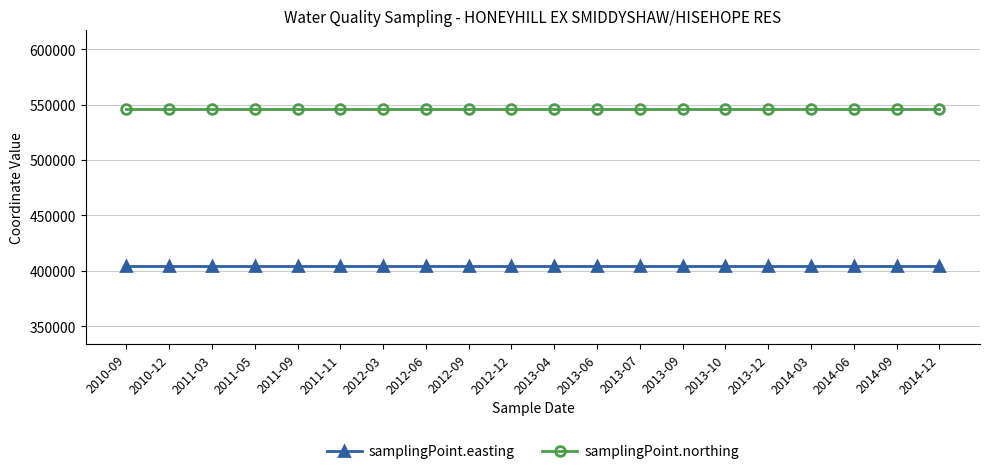

True or false: samplingPoint.northing has a value of 546175 at 2011-05.

True